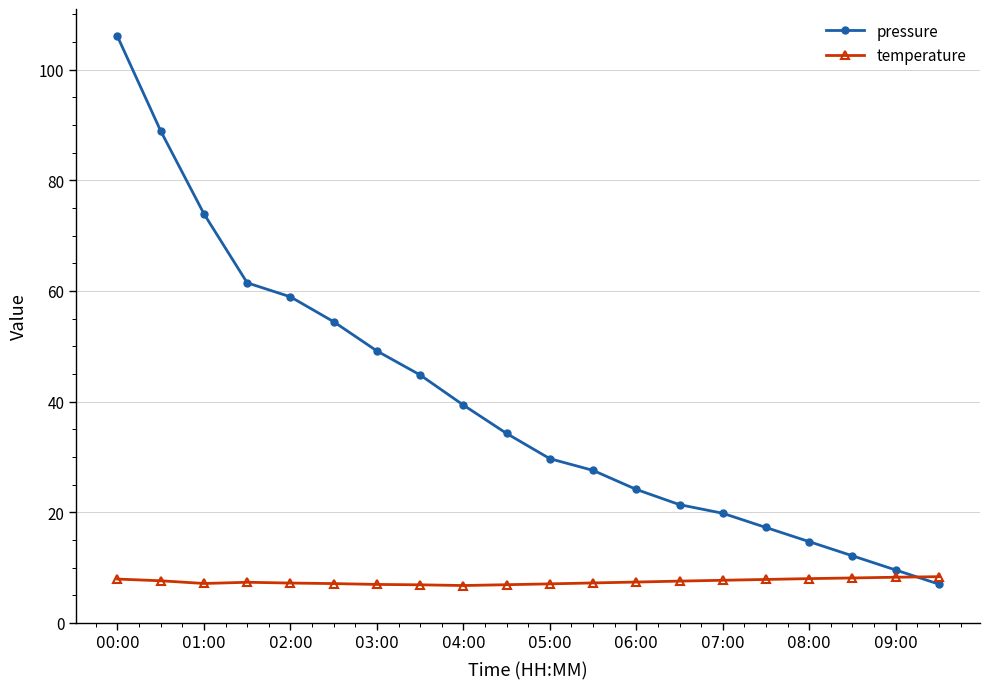

Which series has the largest total across all categories?

pressure